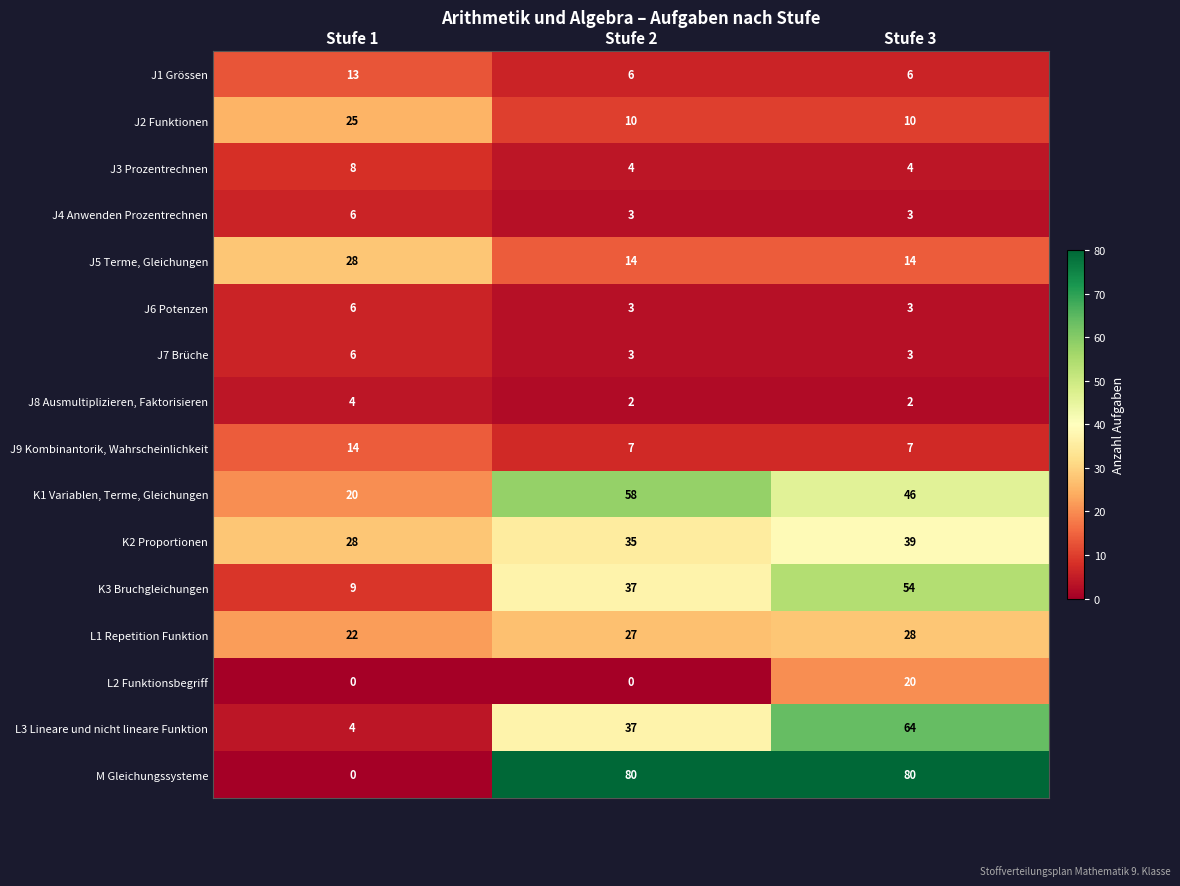

How many data points in J6 Potenzen are above 3?

1